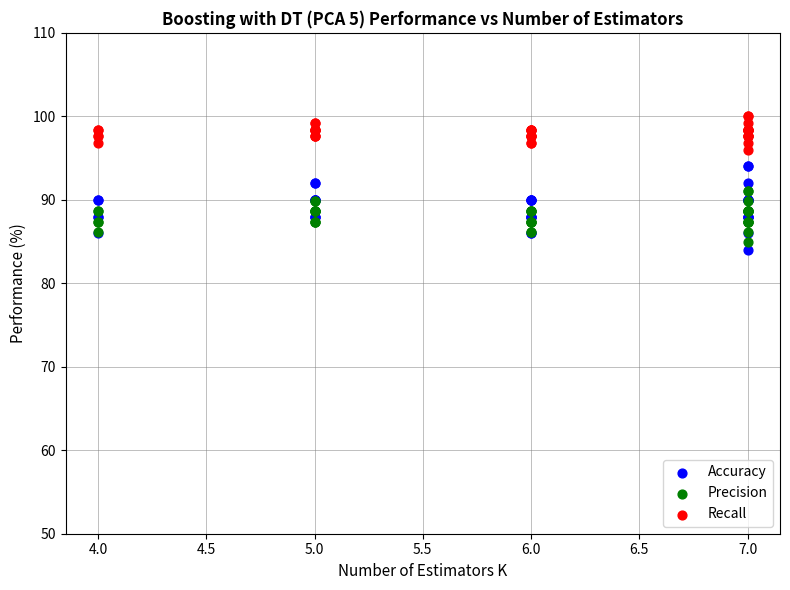

What is the X range (max minus min) for the scatter plot?

3.0